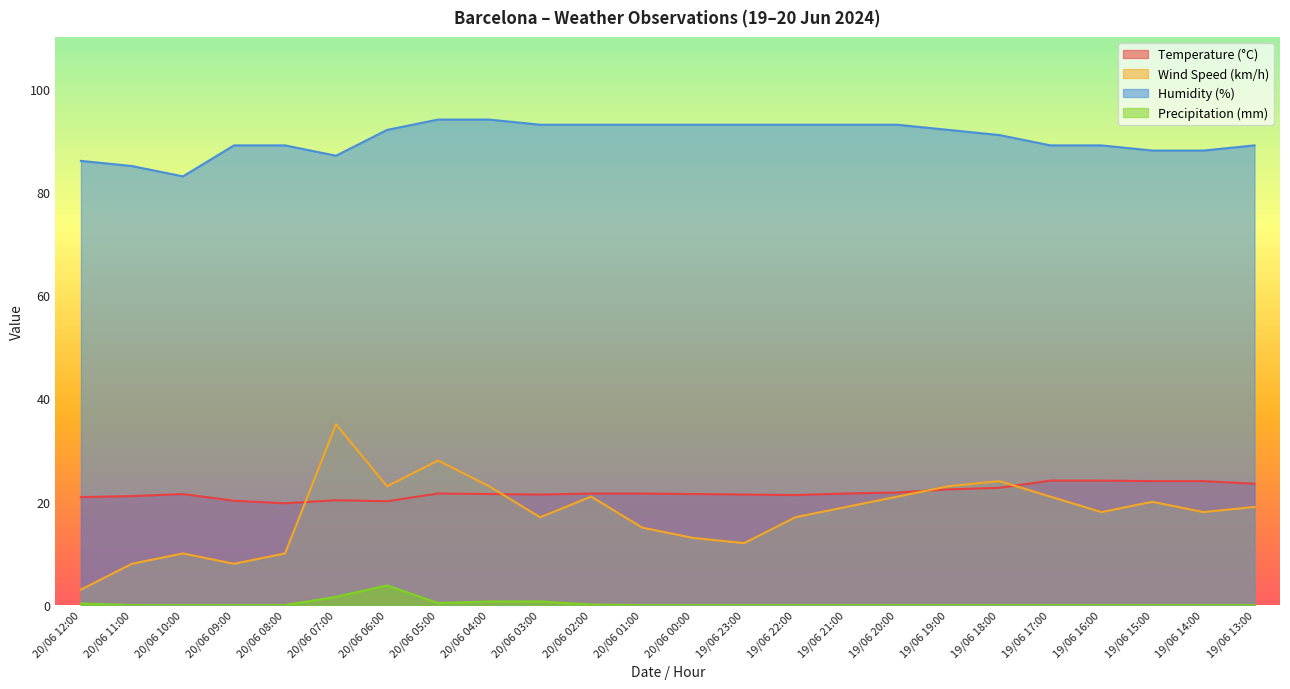

At which category does the chart reach its minimum across all series?

20/06 11:00